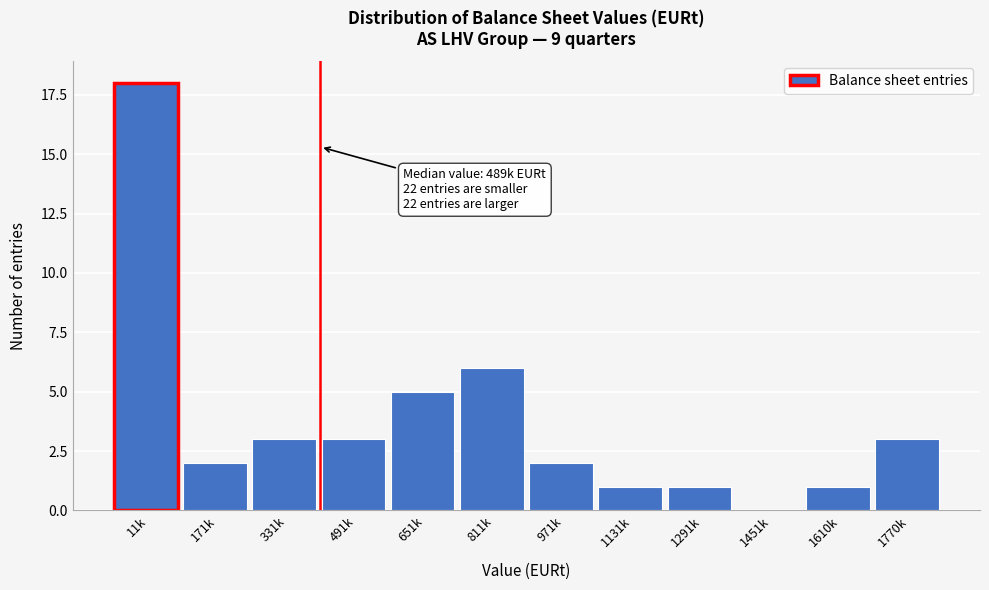

Reading left to right, extract all data points from this chart.

11k=18	171k=2	331k=3	491k=3	651k=5	811k=6	971k=2	1131k=1	1291k=1	1451k=0	1610k=1	1770k=3